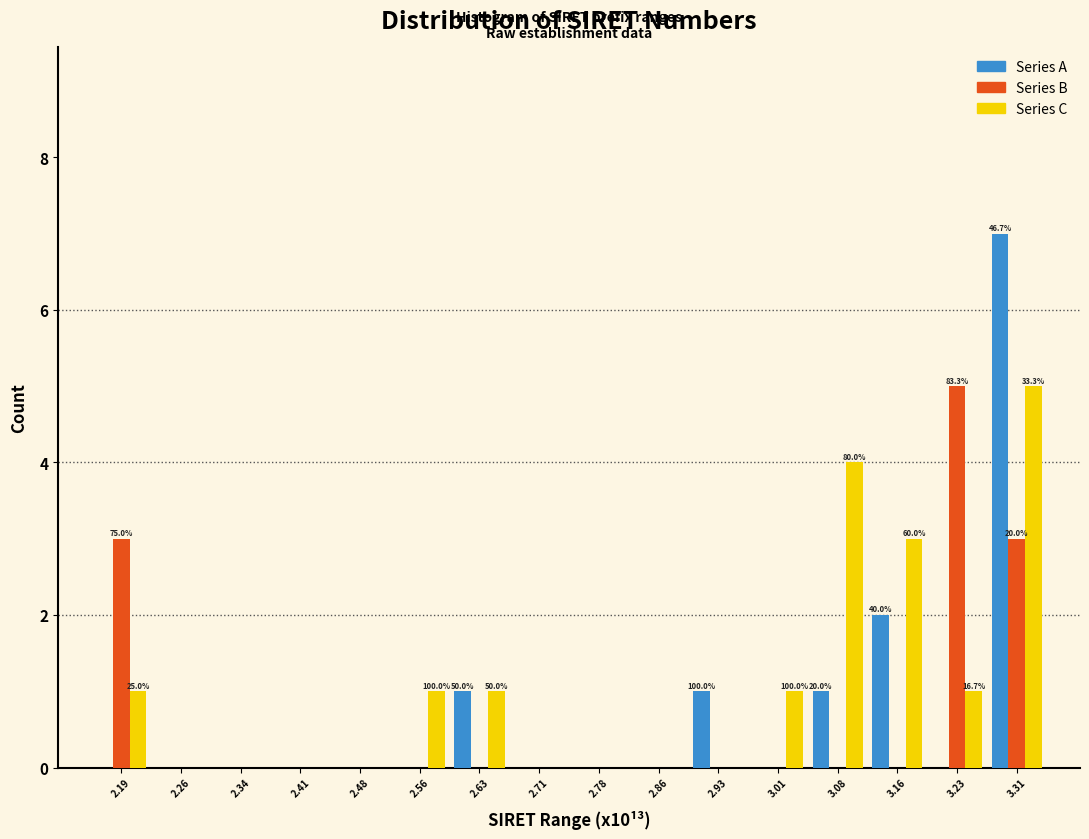

At which category is the sum across all series the highest?

3.31